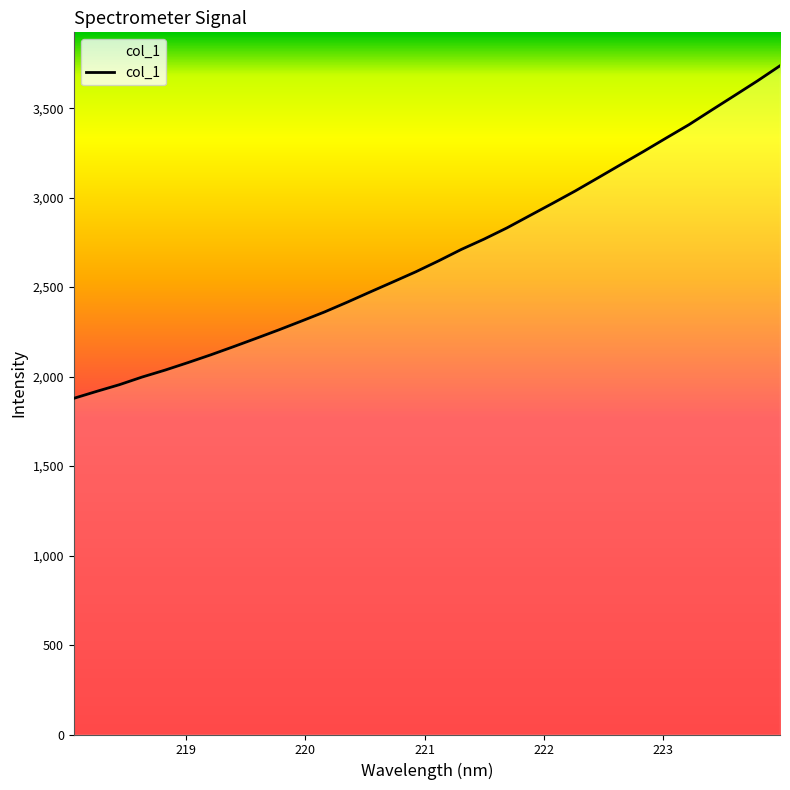

What is the difference between the maximum and minimum values?

1858.4